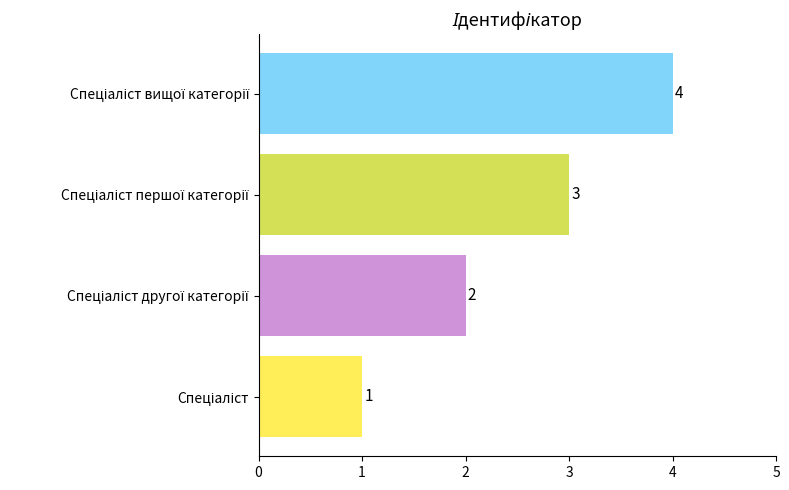

What is the difference between the maximum and minimum values?

3